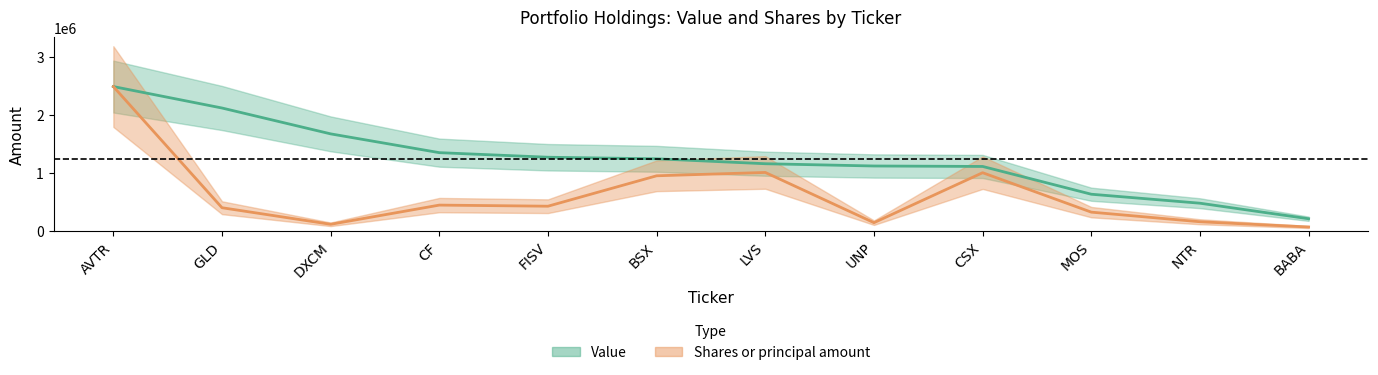

How many data points in Shares or principal amount are less than 422381?

6